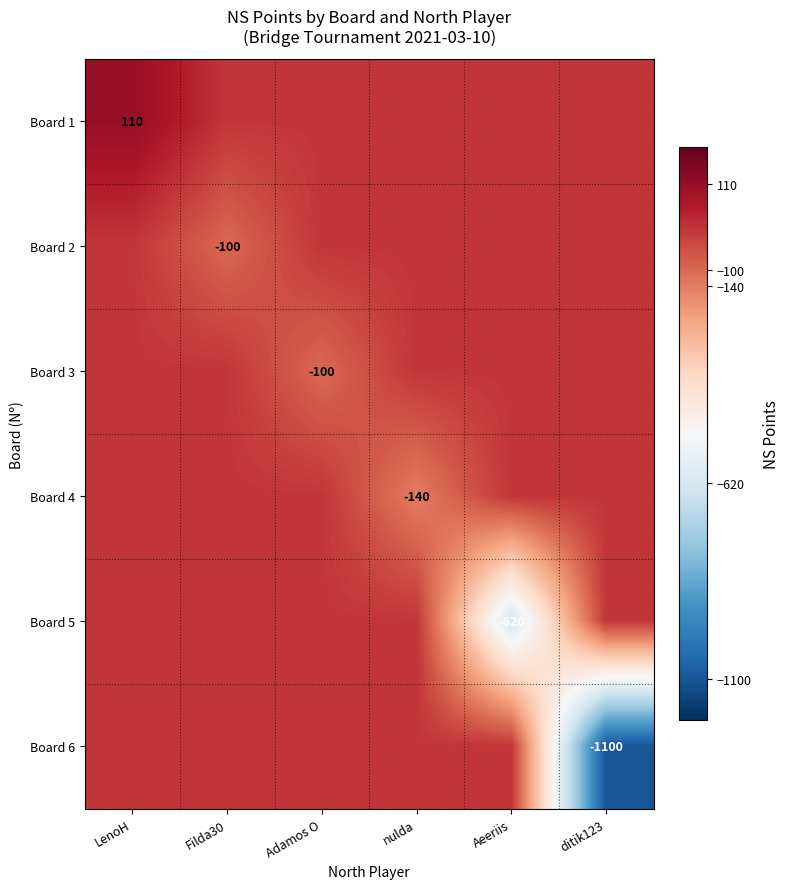

The Board 4 series shows 0 at Adamos O. True or false?

True